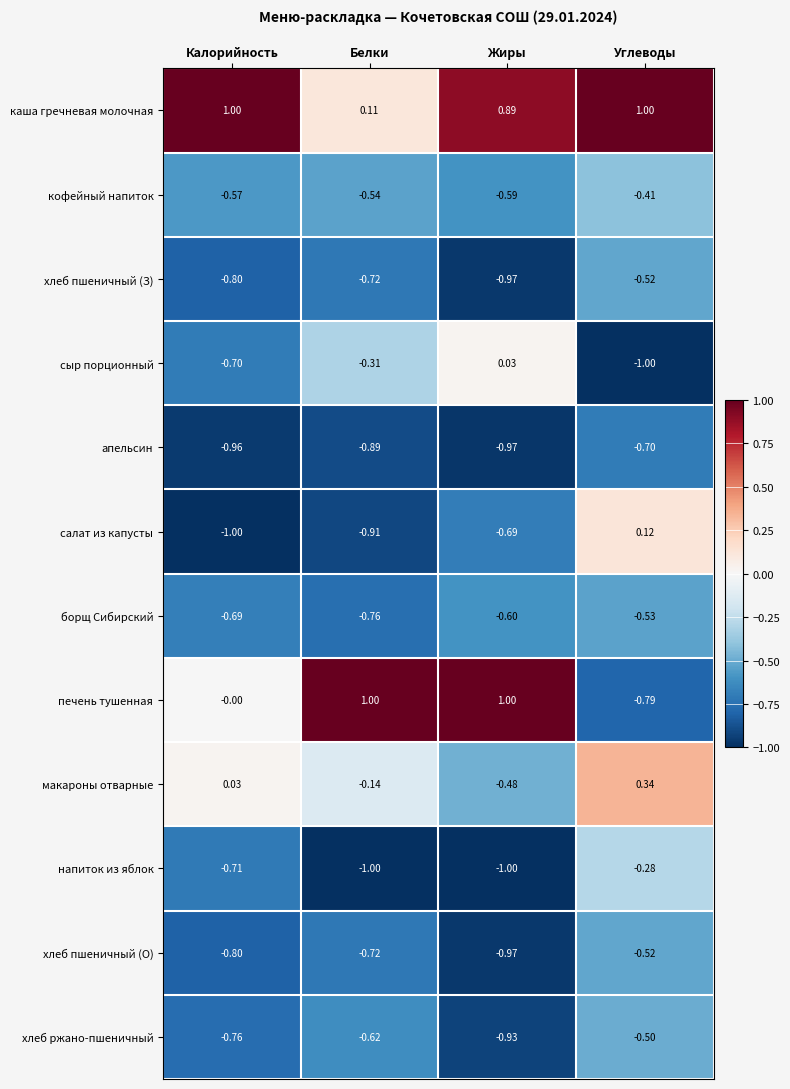

List the labels in order of апельсин value, smallest first.

Жиры, Калорийность, Белки, Углеводы